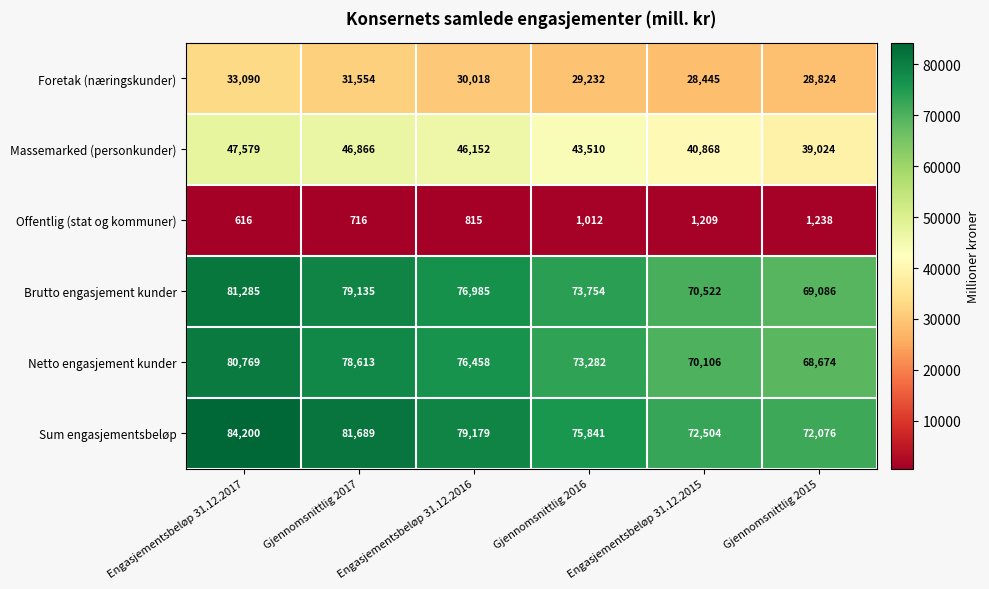

What is the highest value of the Foretak (næringskunder) series?

33090